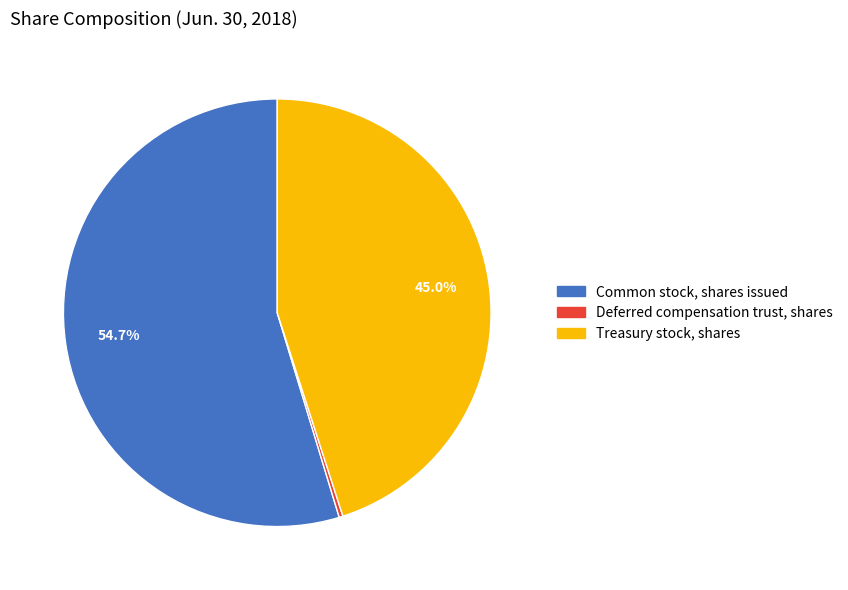

To the nearest percent, what is the difference between the largest and smallest slice percentages?

54%